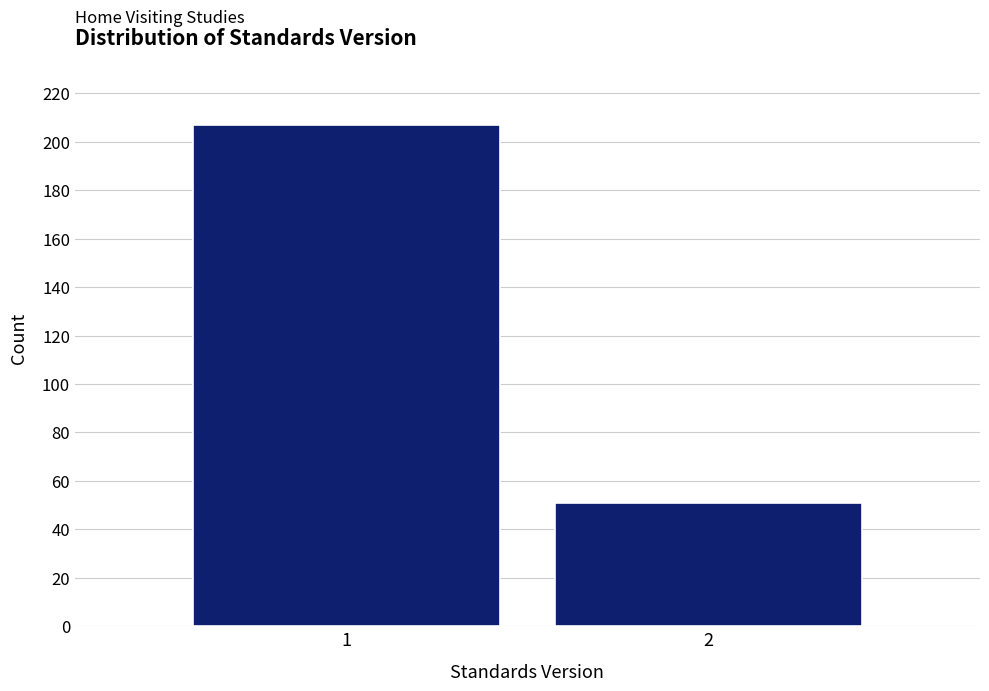

Reading right to left, extract all data points from this chart.

2=51	1=207